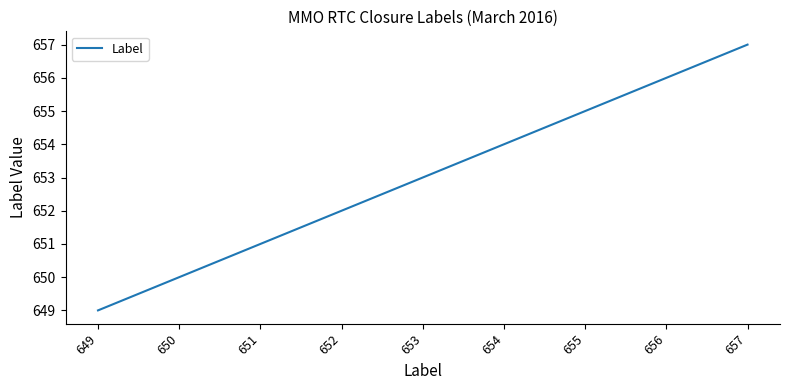

Which category has the highest value across all series?

657